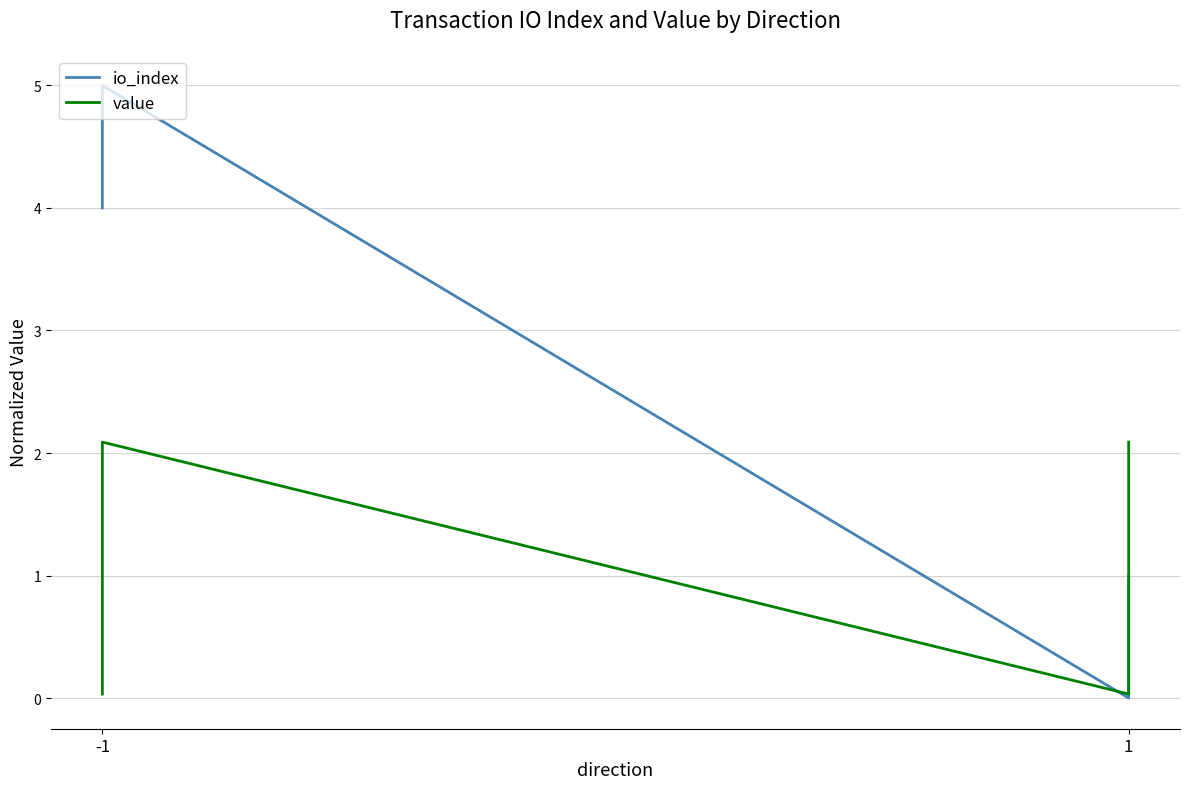

How many interior local valleys does the value series have?

1